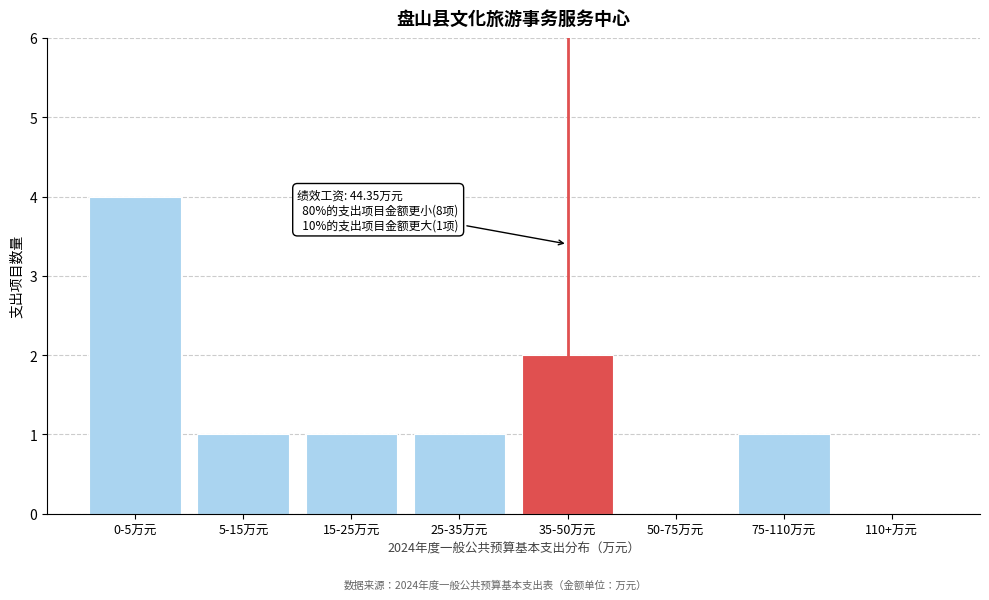

Reading left to right, transcribe all the data shown in this chart.

0-5万元=4	5-15万元=1	15-25万元=1	25-35万元=1	35-50万元=2	50-75万元=0	75-110万元=1	110+万元=0